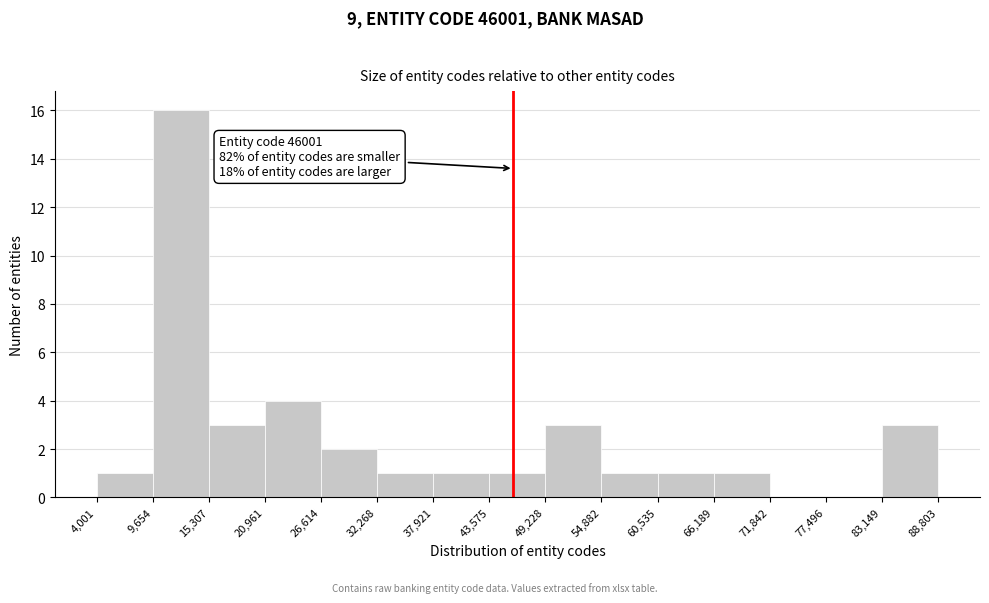

Over which range of the x-axis is the bar tallest?

9,654 to 15,307